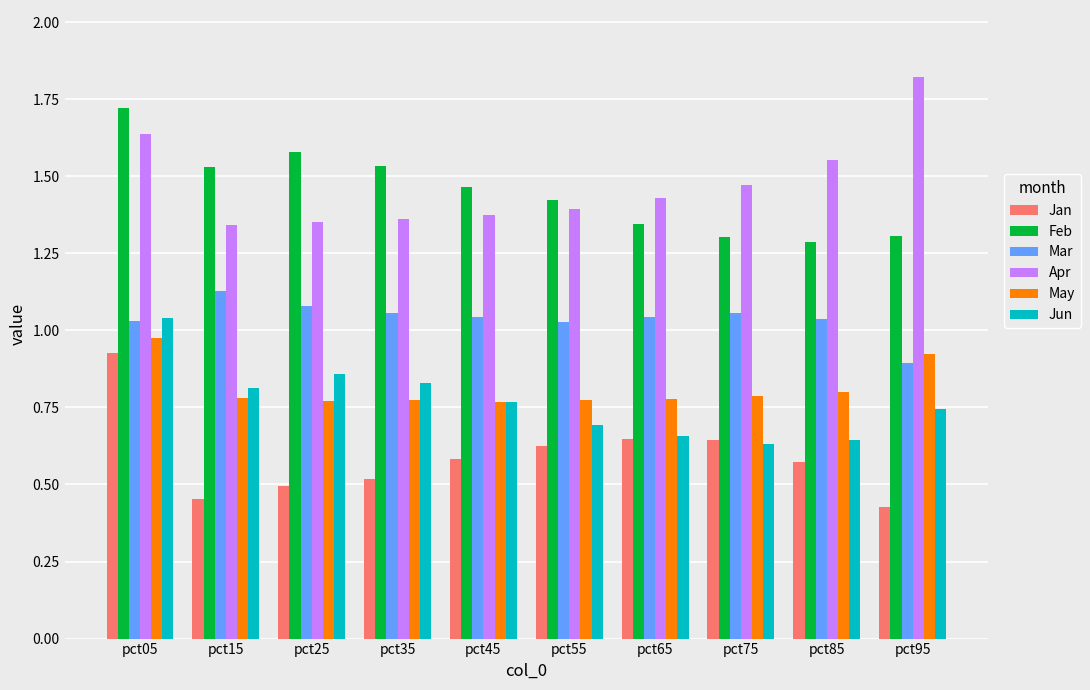

What is the difference between the second highest and minimum values in the Apr series?

0.3